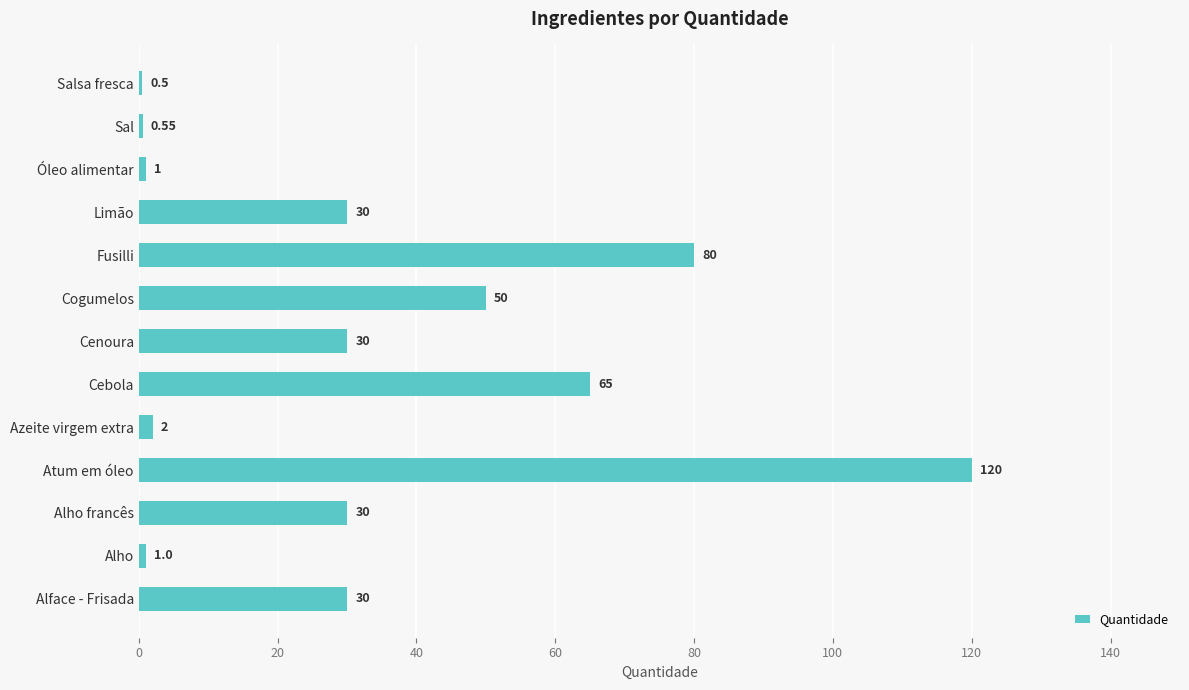

What is the sum of the values at Cogumelos and Alho?

51.0